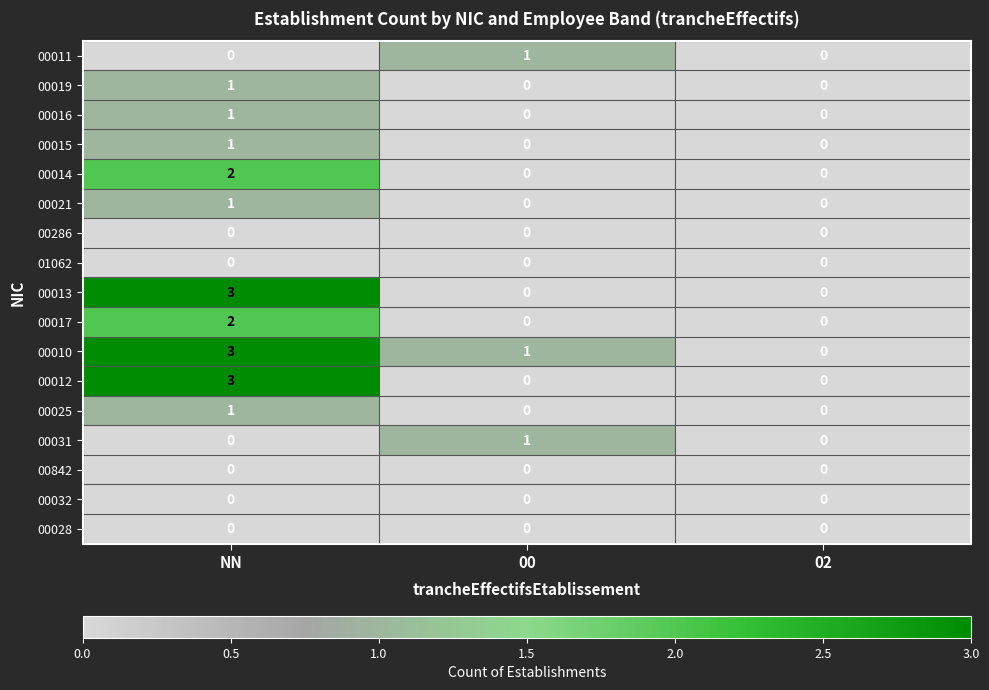

At which label does 00017 reach its peak?

NN